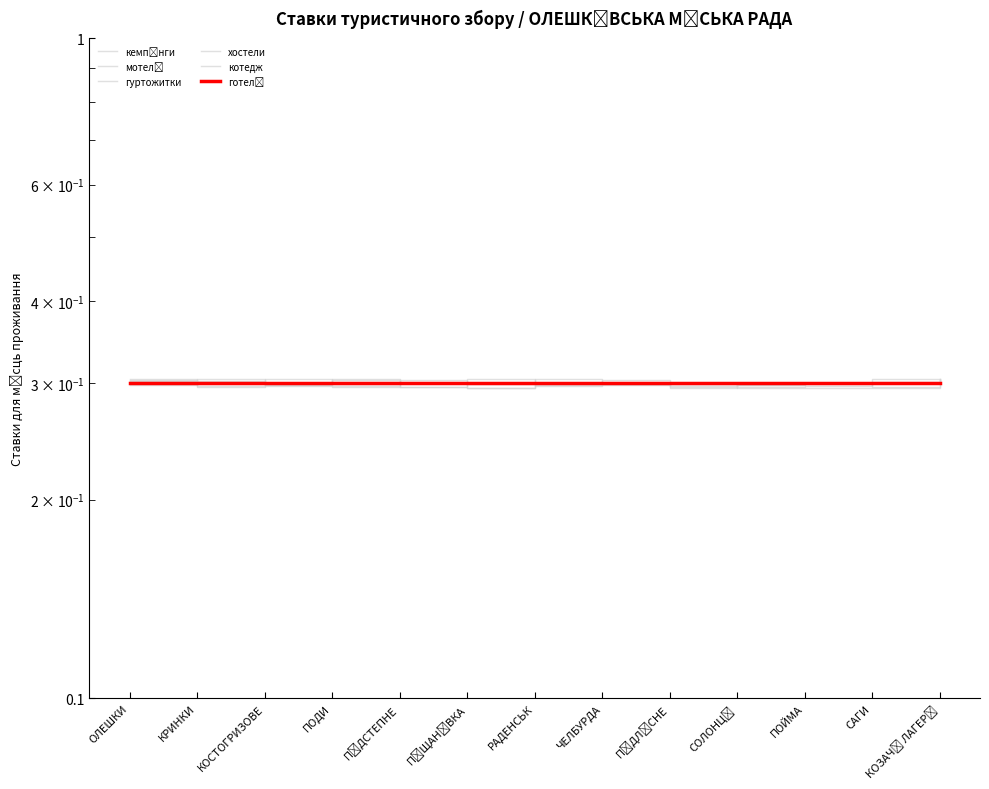

The value of котедж at КОСТОГРИЗОВЕ is 0.3. True or false?

True